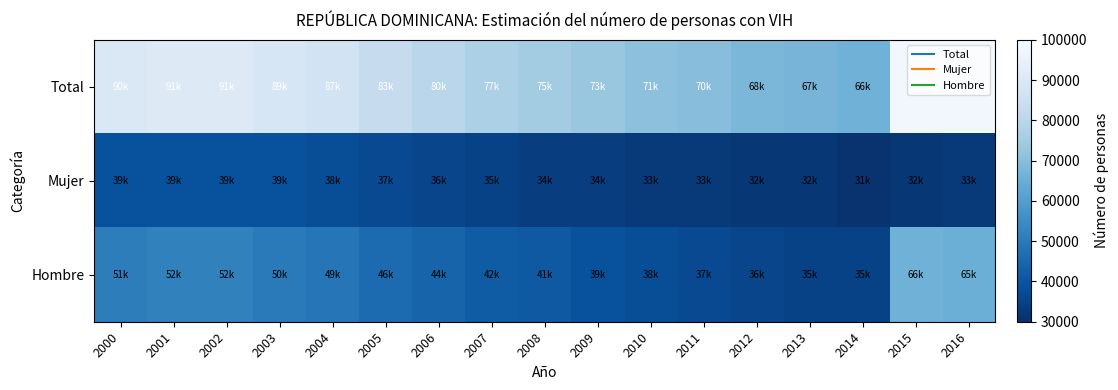

Which category has the highest value across all series?

2015